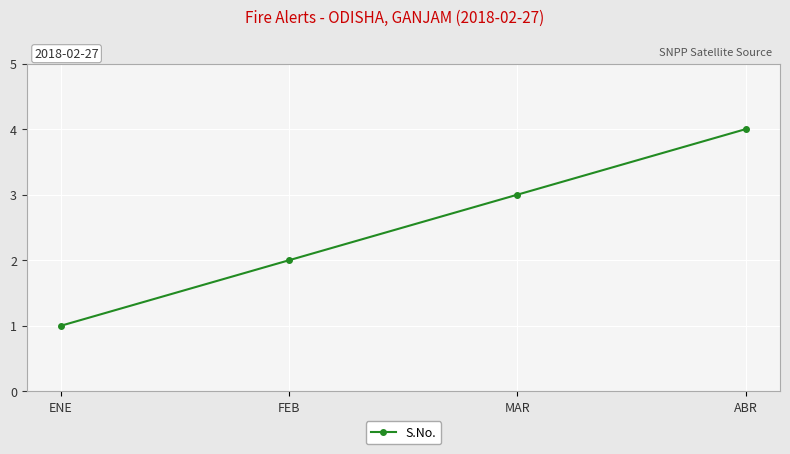

What is the label of the 4th point from the left?

ABR